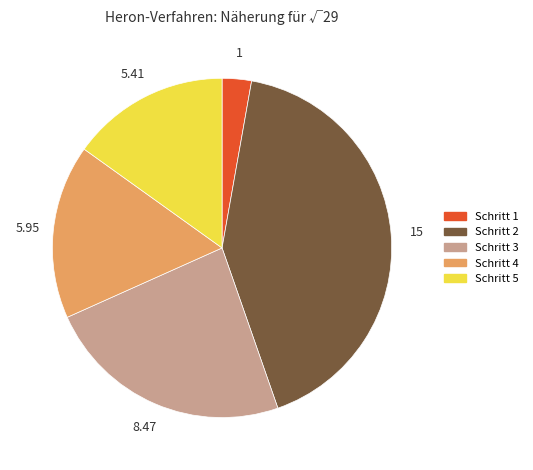

What is the change in value from Schritt 3 to Schritt 5?

-3.1